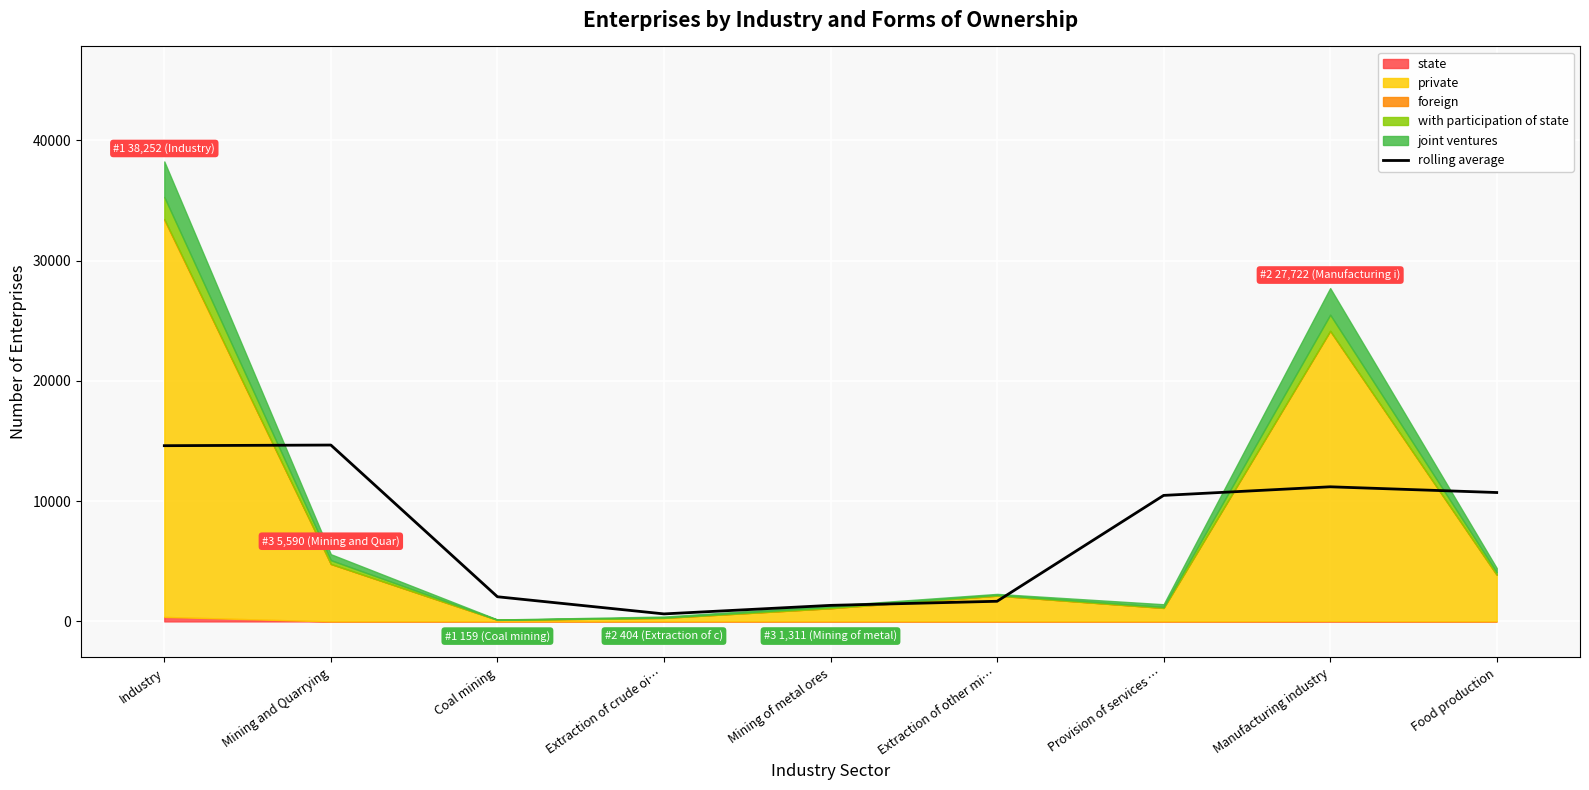

What is the difference between the values at Food production and Extraction of other mi…?

9043.3